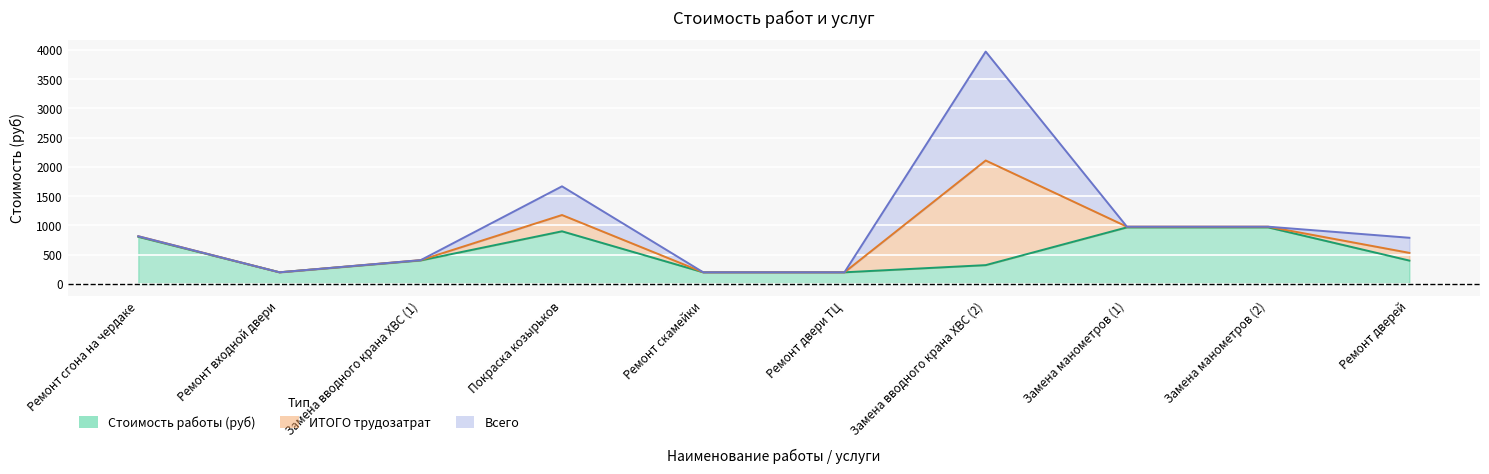

Reading left to right, what are all the values shown in this chart?

Стоимость работы (руб): 806.1	200.0	403.1	900.2	200.0	200.0	322.4	967.3	967.3	400.1
ИТОГО трудозатрат: 815.8	200.0	407.9	1178.2	200.0	200.0	2109.6	979.0	979.0	531.7
Всего: 815.8	200.0	407.9	1668.2	200.0	200.0	3969.6	979.0	979.0	789.7